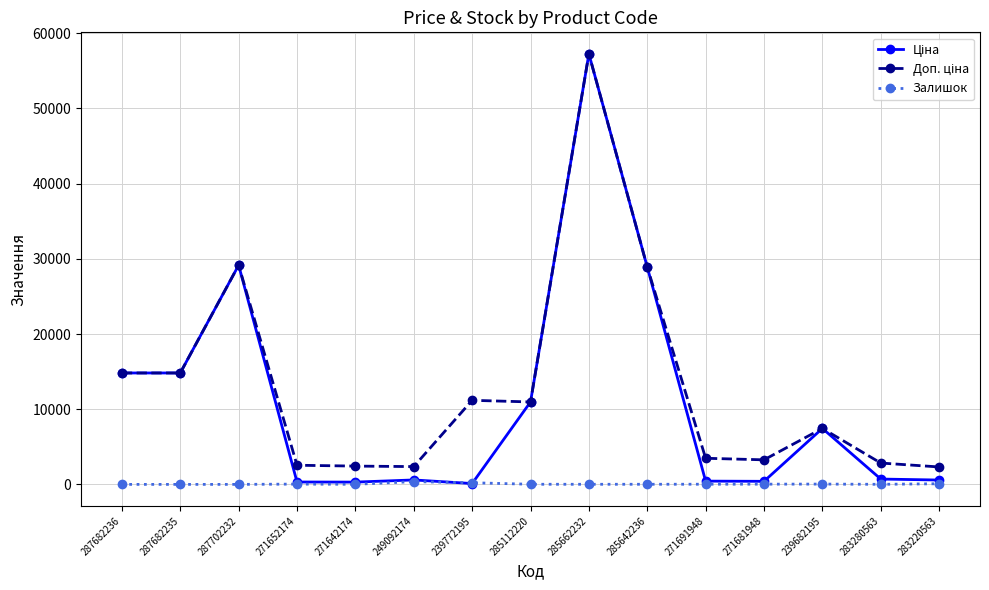

At how many categories does at least one series exceed 1678?

15